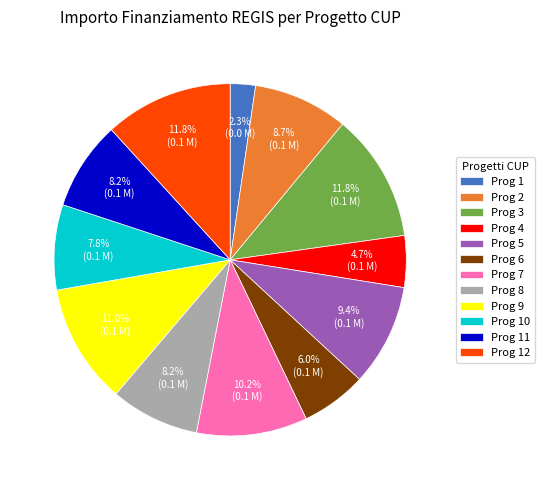

Which category has the smallest portion of the pie?

Prog 1